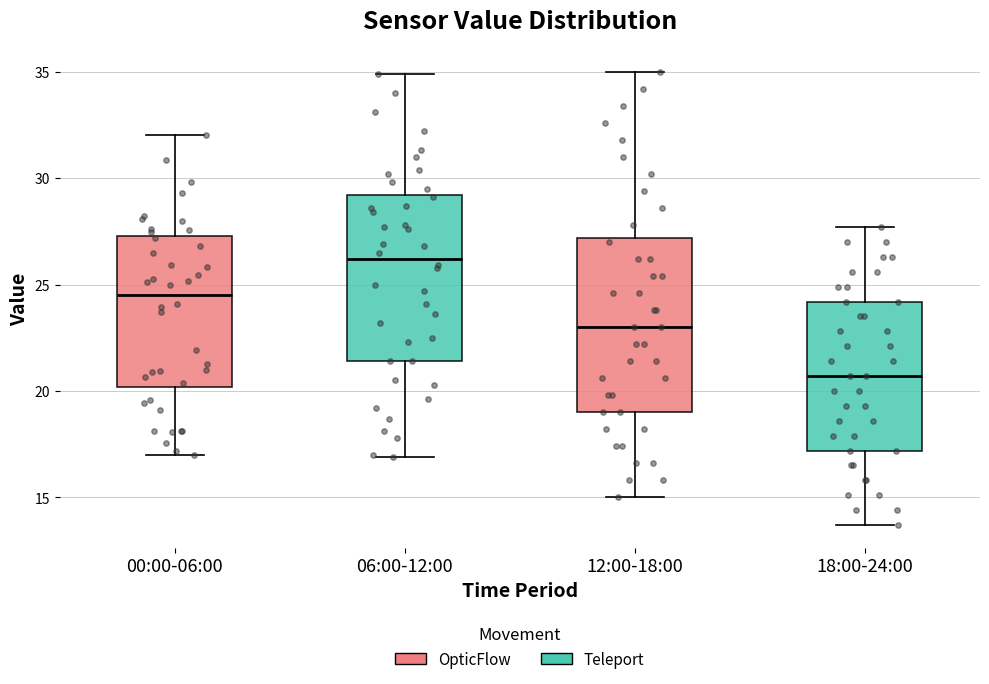

Reading left to right, transcribe this box plot: for each box, give where its median line is, the range the box spans, and where its two whiskers end, as read against the y-axis. The values are not printed on the chart, so give them approximately, as read against the axis.

00:00-06:00: median 24.5, box 20.0 to 27.5, whiskers 17.0 to 32.0
06:00-12:00: median 26.0, box 21.5 to 29.0, whiskers 17.0 to 35.0
12:00-18:00: median 23.0, box 19.0 to 27.0, whiskers 15.0 to 35.0
18:00-24:00: median 20.5, box 17.0 to 24.0, whiskers 13.5 to 27.5